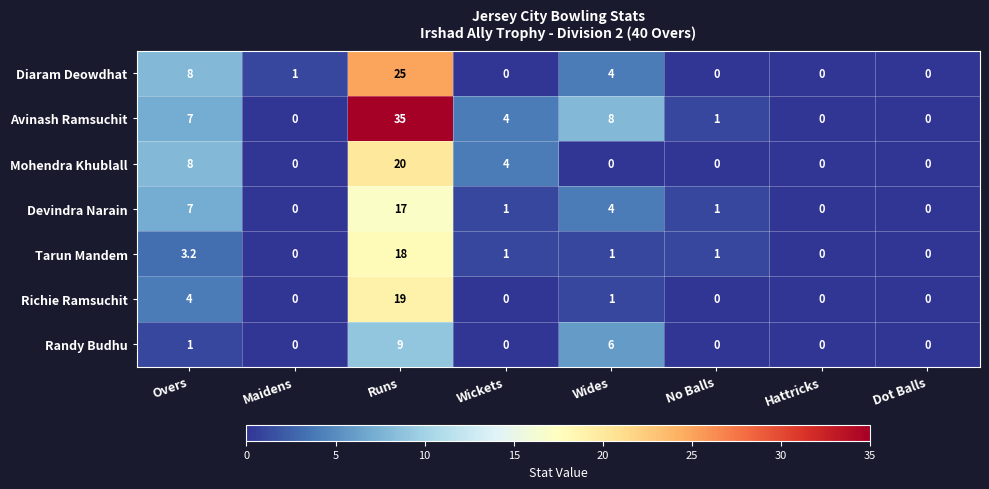

At which label is Diaram Deowdhat closest to 12?

Overs